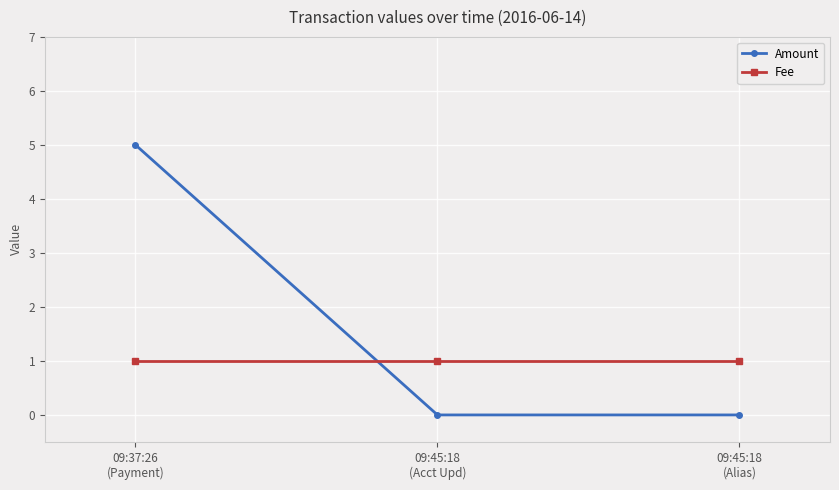

Does the chart display data point markers on the line(s)?

Yes